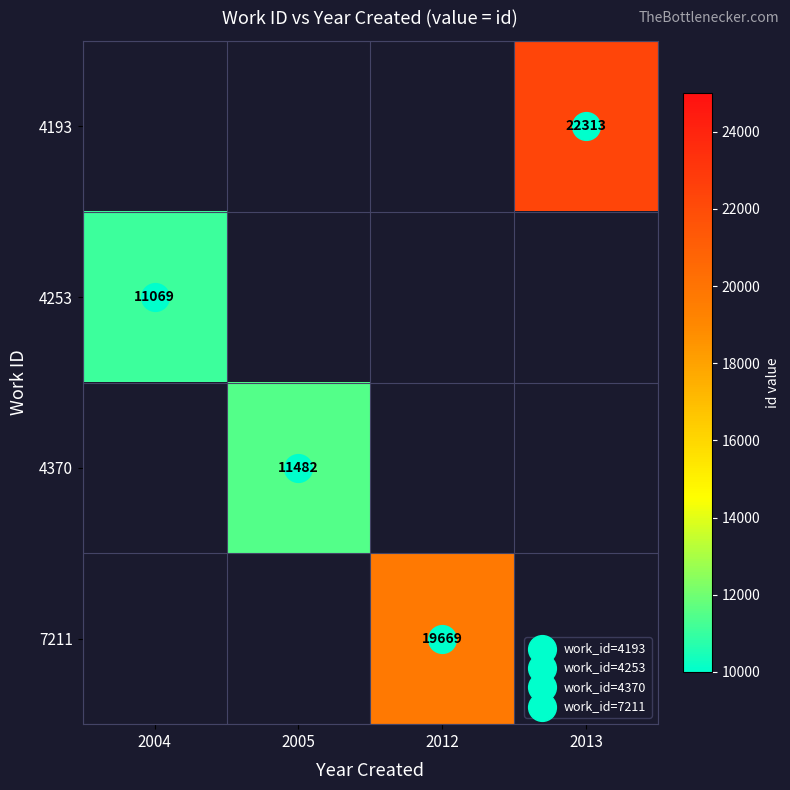

What is the greatest value displayed?

22313.0